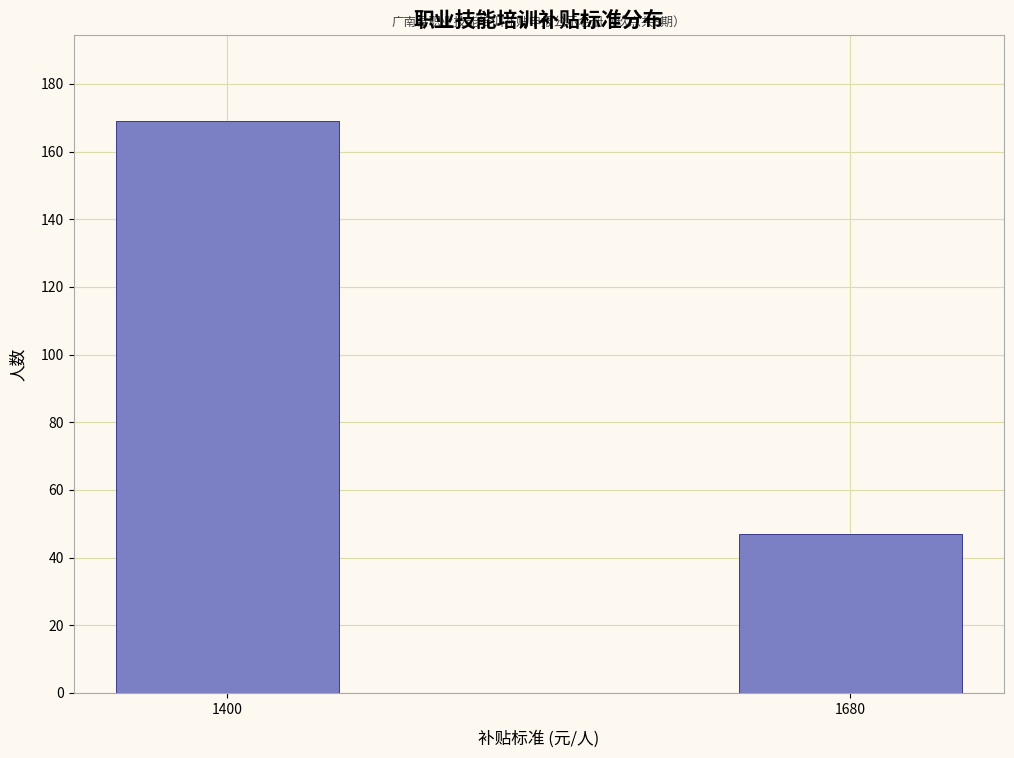

Reading left to right, extract all data points from this chart.

1400=169	1680=47